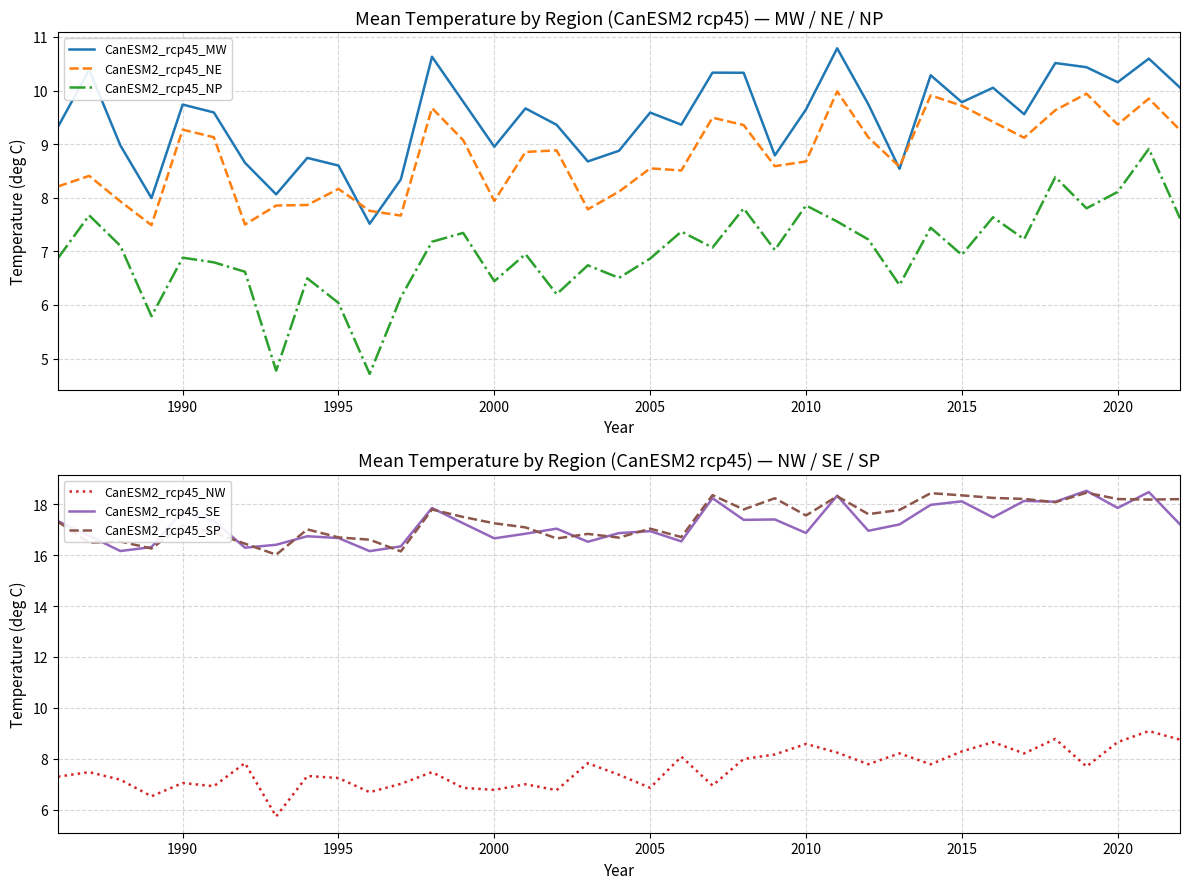

Does the chart display data point markers on the line(s)?

No